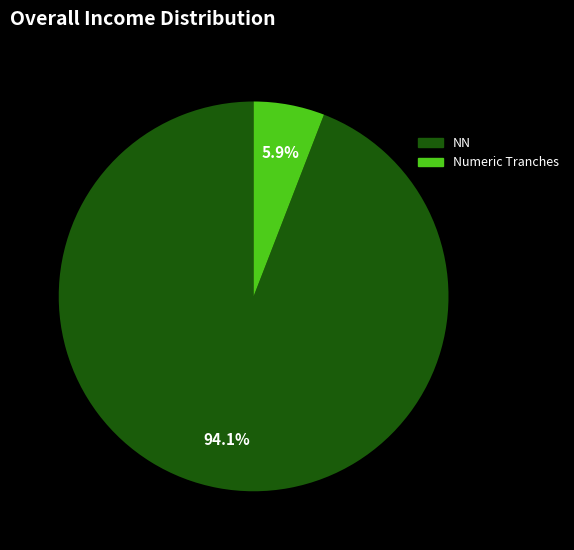

Is the sum of NN and Numeric Tranches greater than half?

Yes